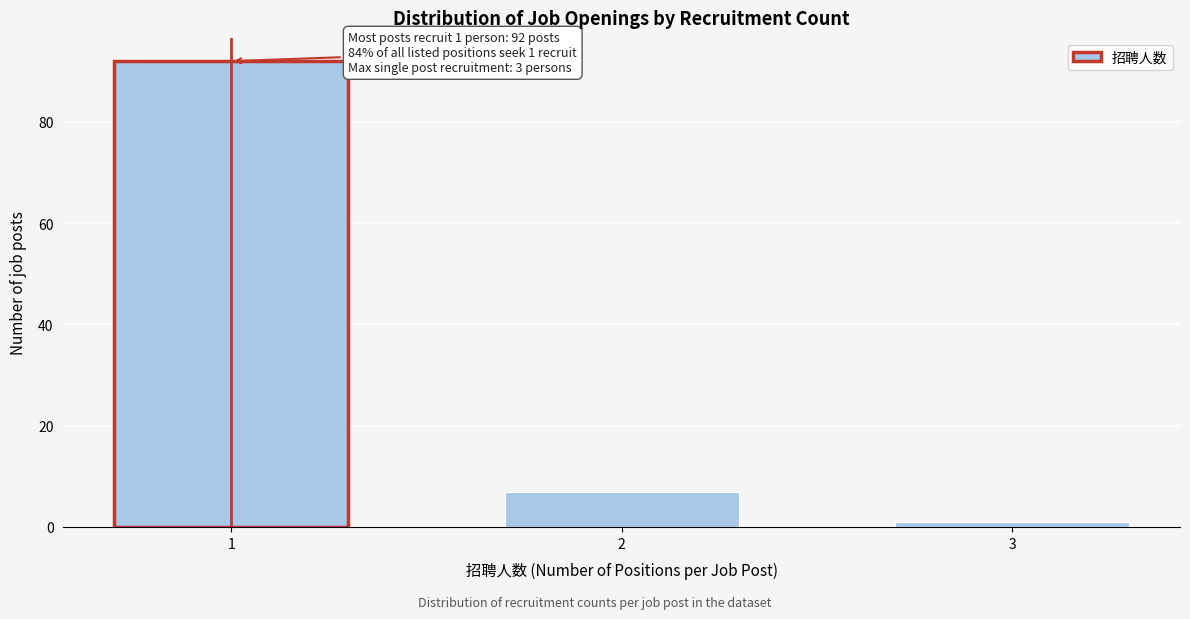

Reading left to right, what are all the values shown in this chart?

92	7	1